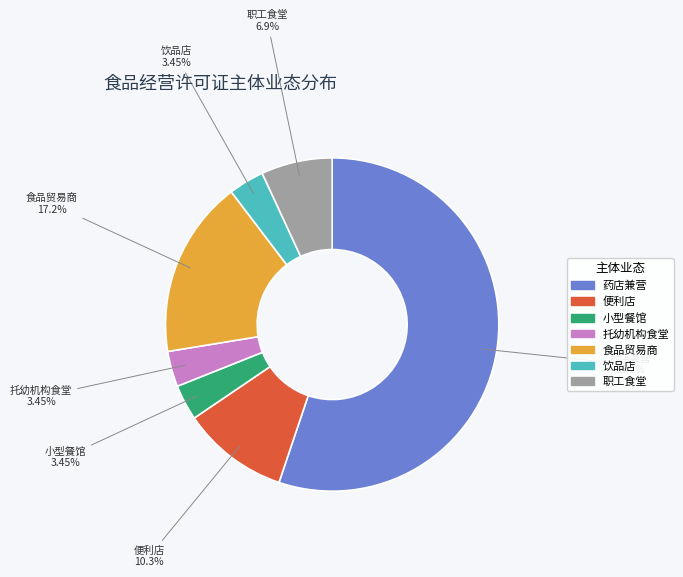

How many segments does this pie chart have?

7